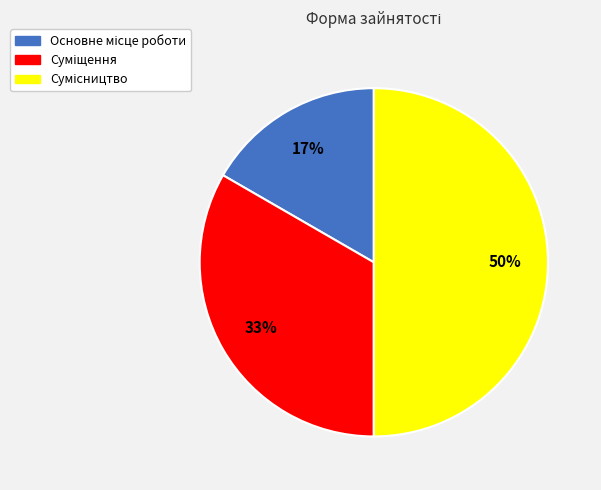

How many slices are in this pie chart?

3